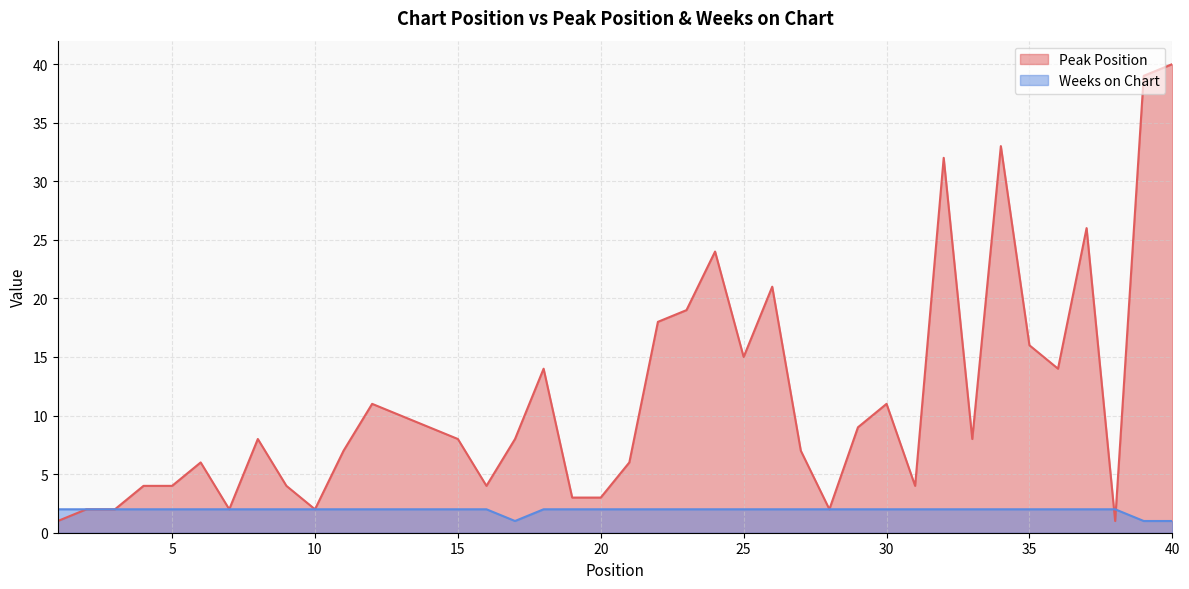

In Weeks on Chart, how many points are lower than both neighbors (excluding endpoints)?

1